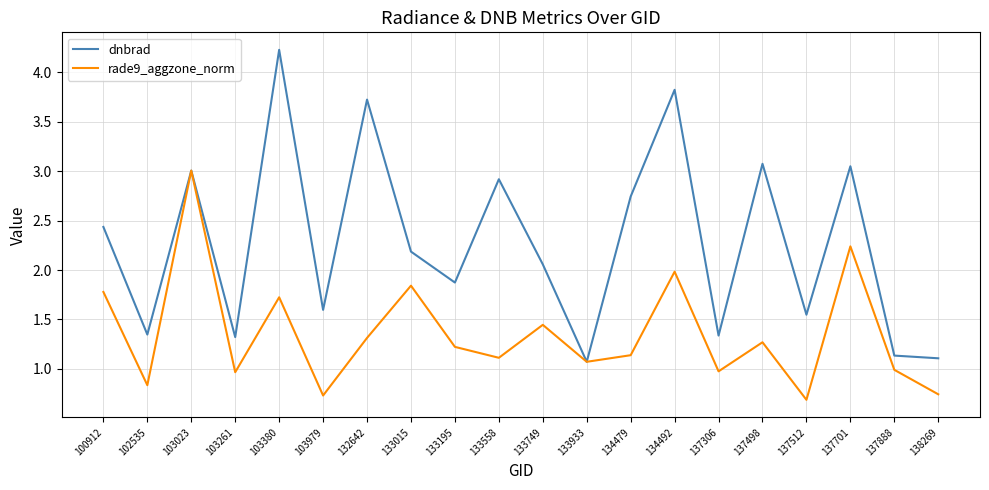

At 102535, list the series in order from largest to smallest.

dnbrad, rade9_aggzone_norm